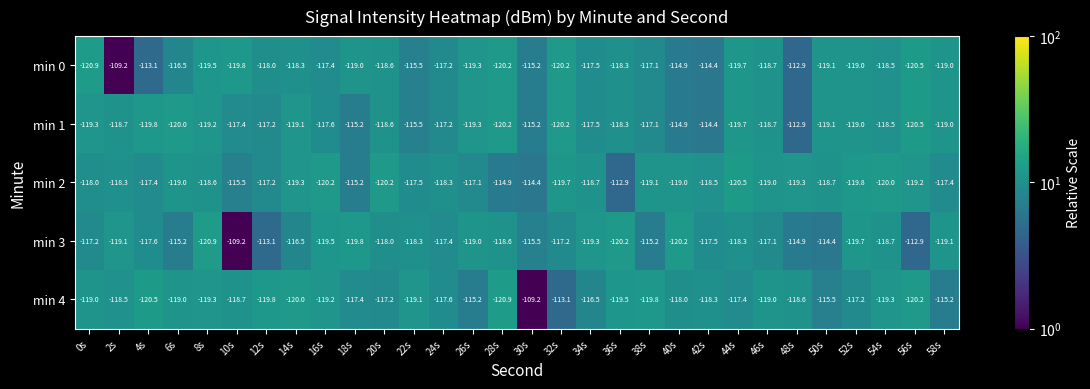

At which category is the sum across all series the highest?

30s